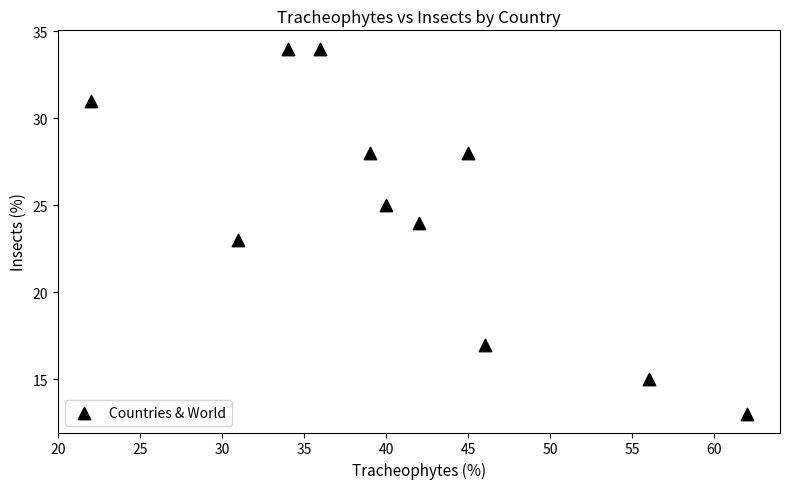

What is the range of X values (max minus min)?

40